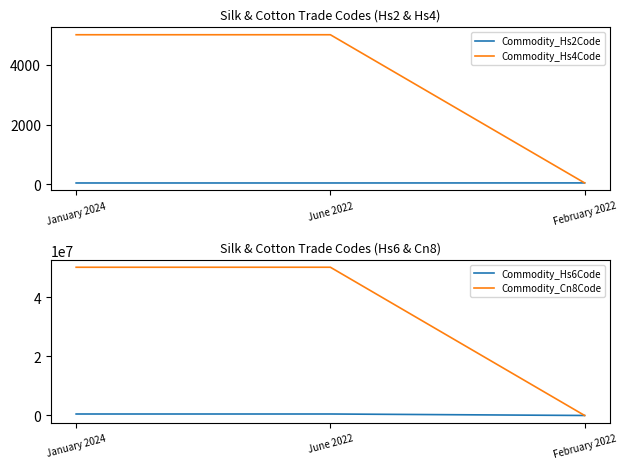

Which series has the largest total across all categories?

Commodity_Cn8Code